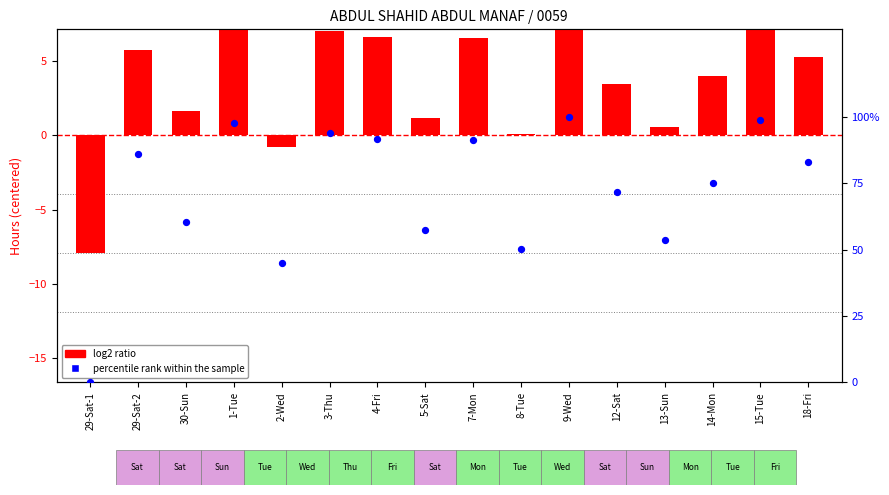

What are all the series names shown in the legend?

log2 ratio, percentile rank within the sample